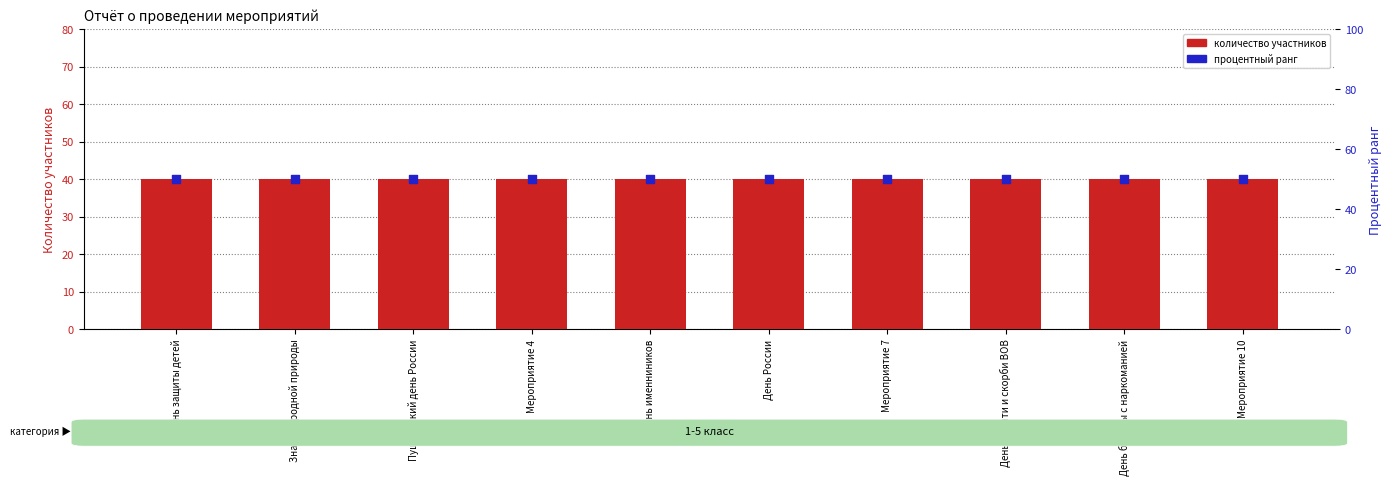

Which series reaches the minimum Y coordinate?

количество участников